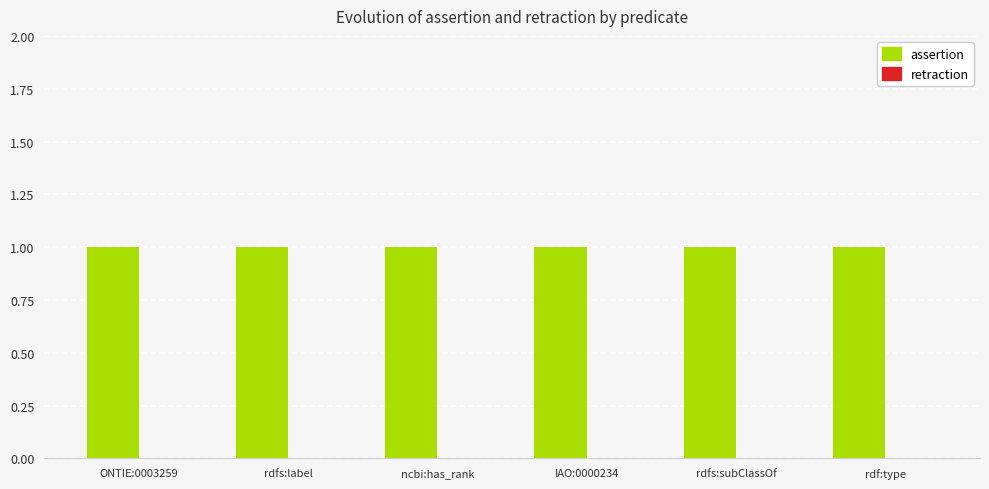

Between IAO:0000234 and rdfs:subClassOf, which series saw the biggest shift?

assertion